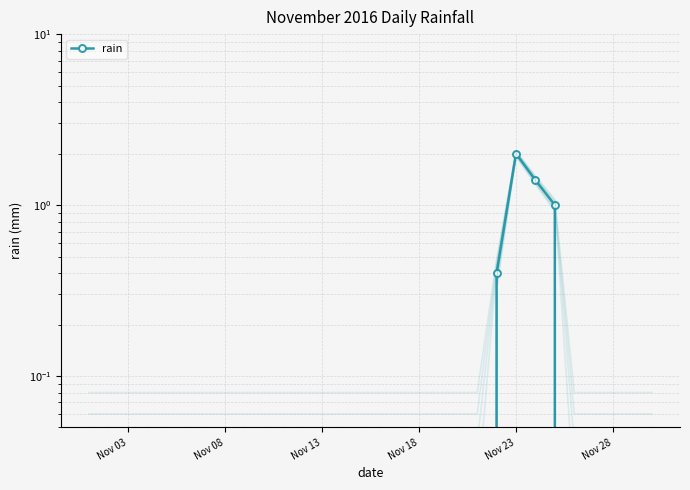

Reading right to left, list all the values displayed in this chart.

0.0	0.0	0.0	0.0	0.0	1.0	1.4	2.0	0.4	0.0	0.0	0.0	0.0	0.0	0.0	0.0	0.0	0.0	0.0	0.0	0.0	0.0	0.0	0.0	0.0	0.0	0.0	0.0	0.0	0.0